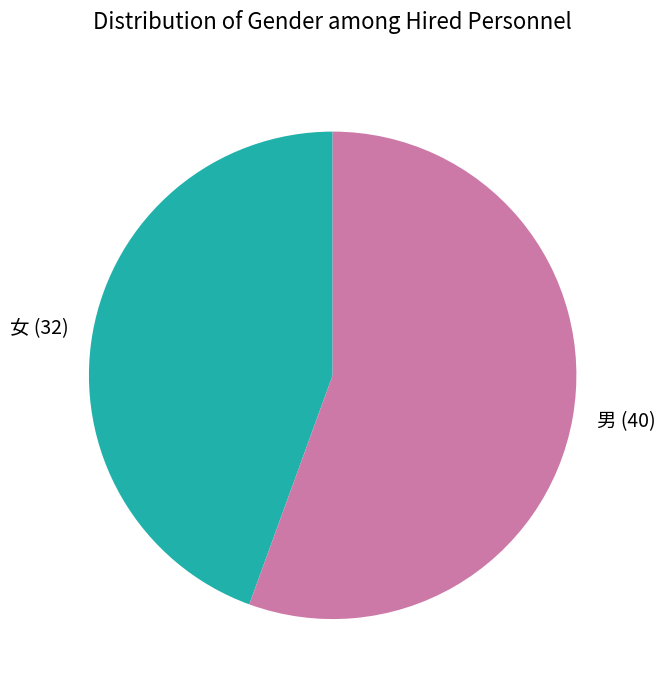

Do 女 and 男 together represent more than half of the pie?

Yes